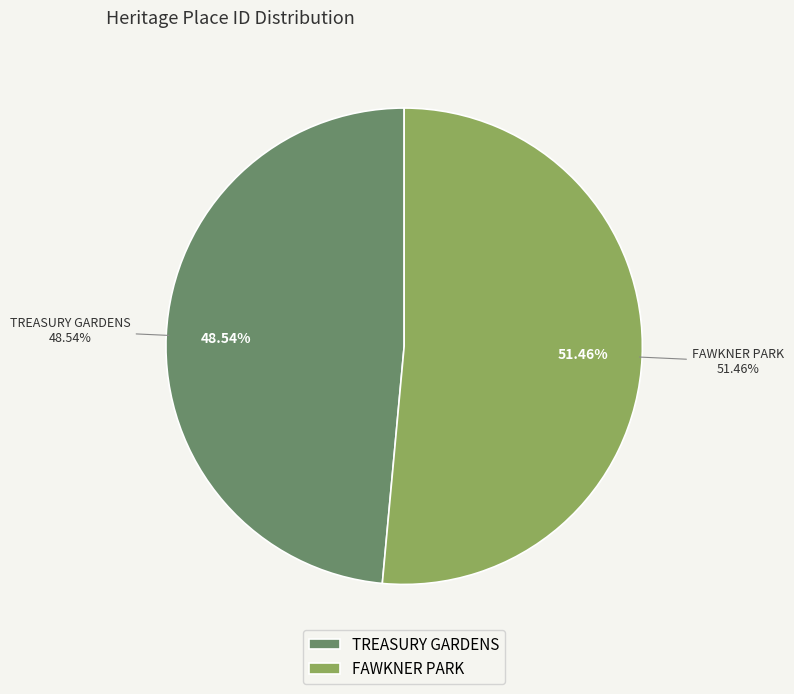

What is the change in value from TREASURY GARDENS to FAWKNER PARK?

+111